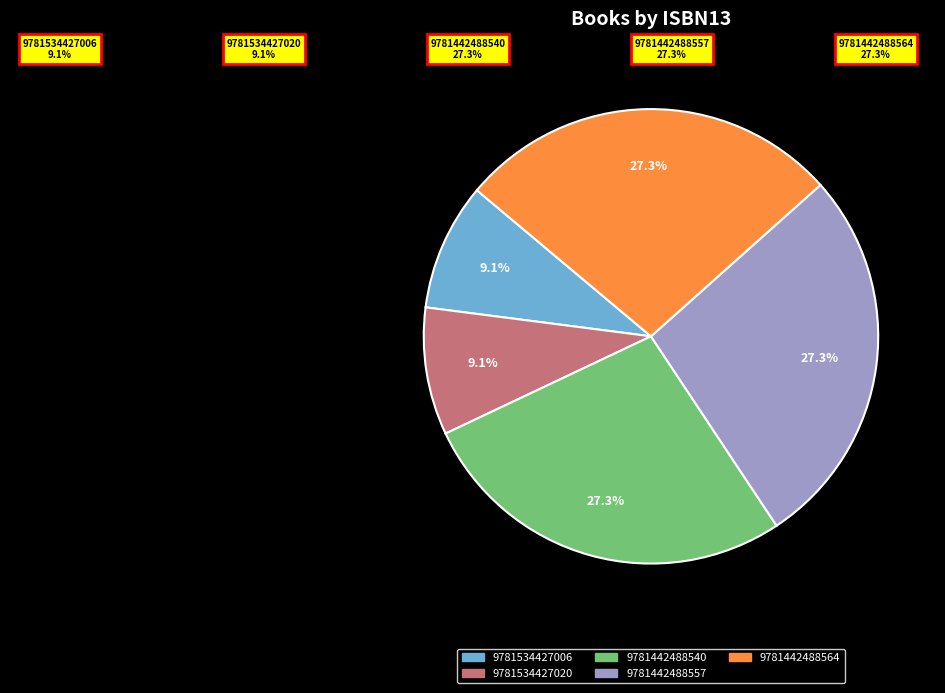

True or false: 9781442488564 accounts for 27% of the total.

True